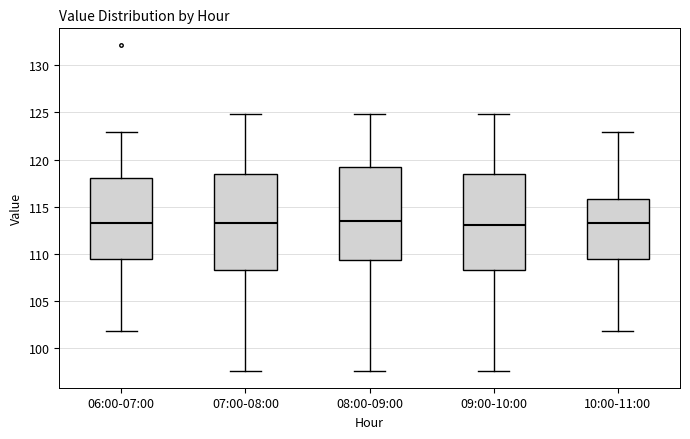

Reading left to right, transcribe this box plot: for each box, give where its median line is, the range the box spans, and where its two whiskers end, as read against the y-axis. The values are not printed on the chart, so give them approximately, as read against the axis.

06:00-07:00: median 113.5, box 109.5 to 118.0, whiskers 102.0 to 123.0
07:00-08:00: median 113.5, box 108.5 to 118.5, whiskers 97.5 to 125.0
08:00-09:00: median 113.5, box 109.5 to 119.0, whiskers 97.5 to 125.0
09:00-10:00: median 113.0, box 108.5 to 118.5, whiskers 97.5 to 125.0
10:00-11:00: median 113.5, box 109.5 to 116.0, whiskers 102.0 to 123.0